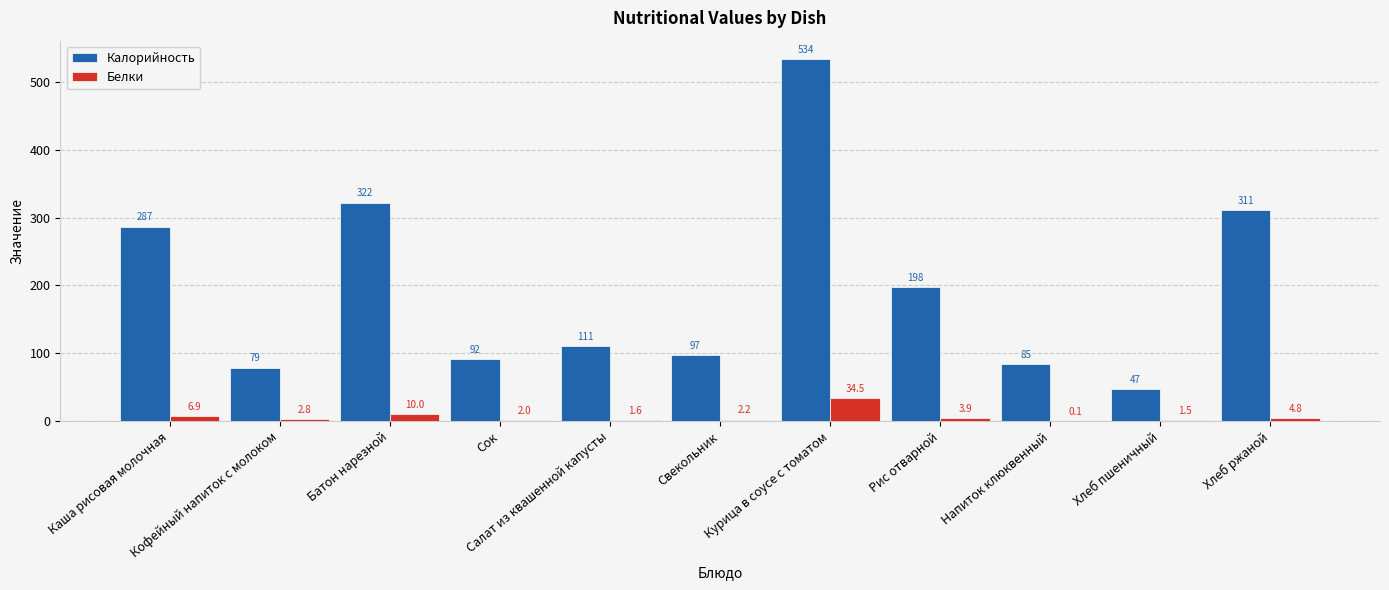

What are all the series names shown in the legend?

Калорийность, Белки